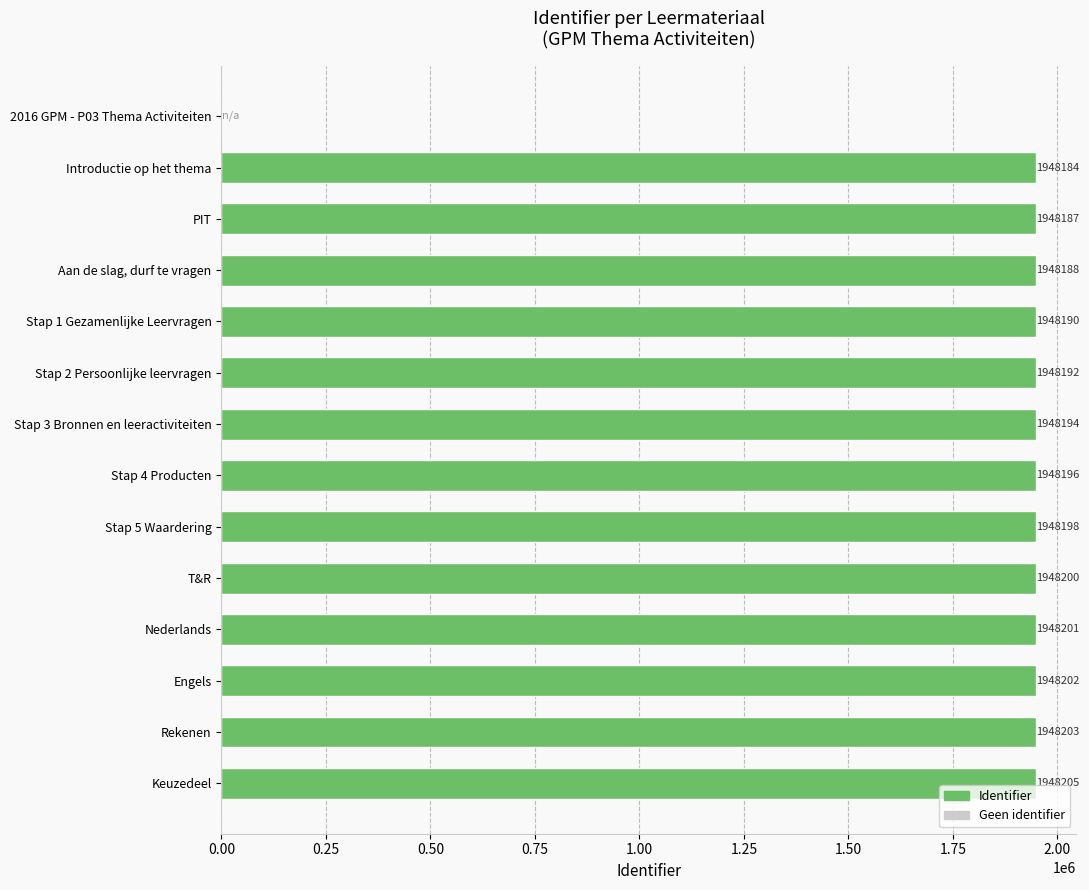

The chart shows a value of 810366 at Introductie op het thema. True or false?

False